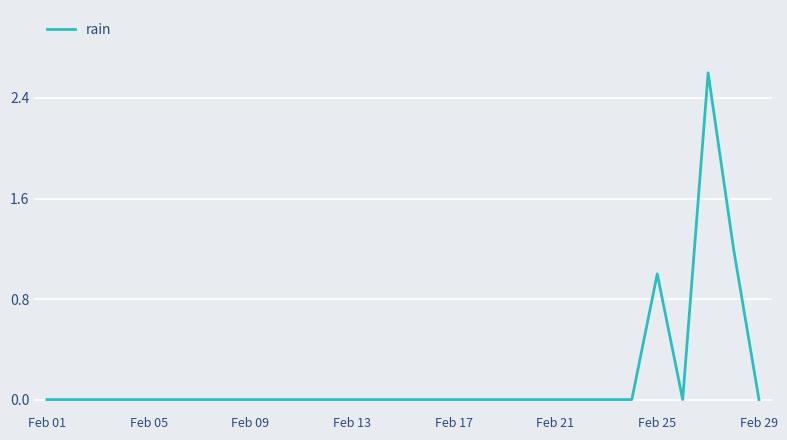

What is the greatest value displayed?

2.6